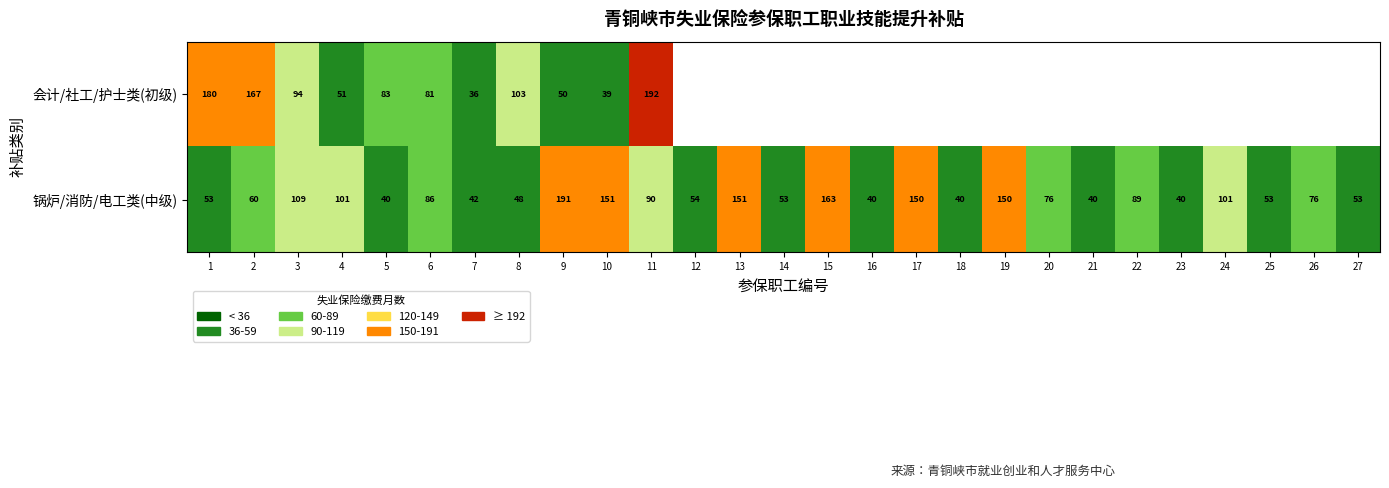

How many categories are shown in the chart?

27